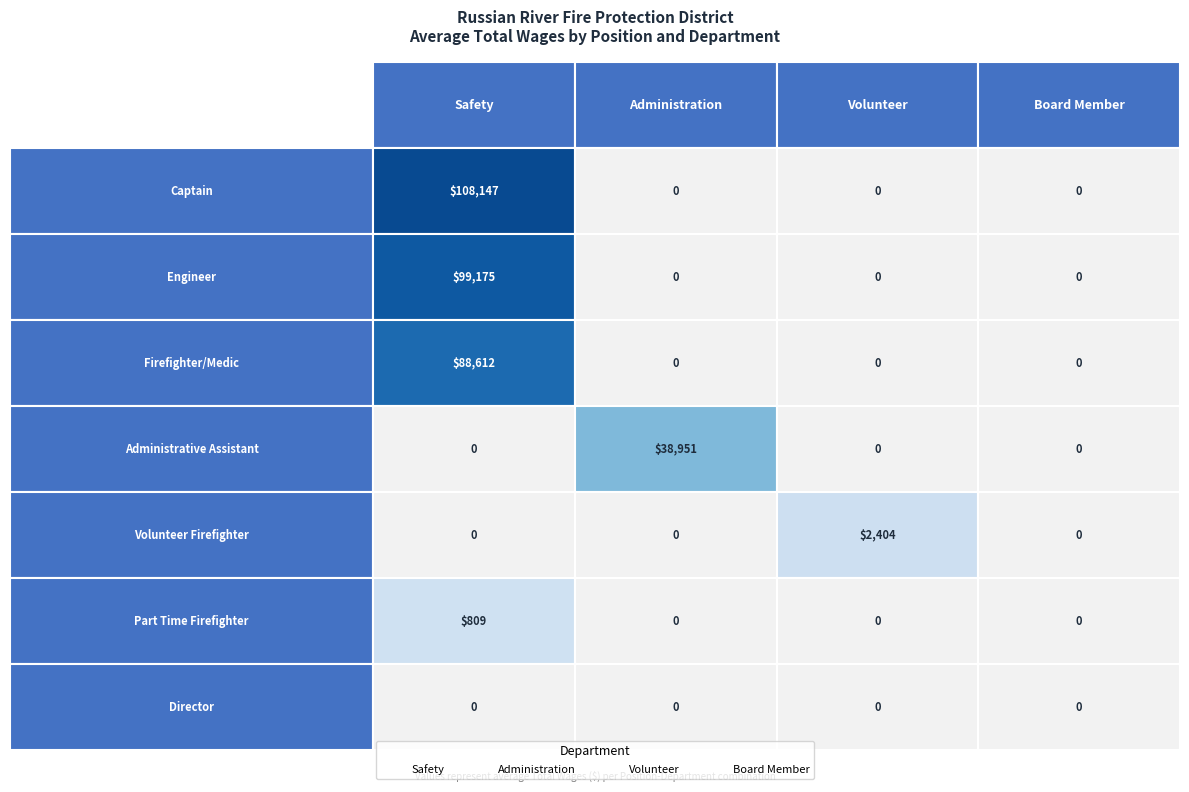

True or false: Part Time Firefighter has a value of 1107.8 at Safety.

False